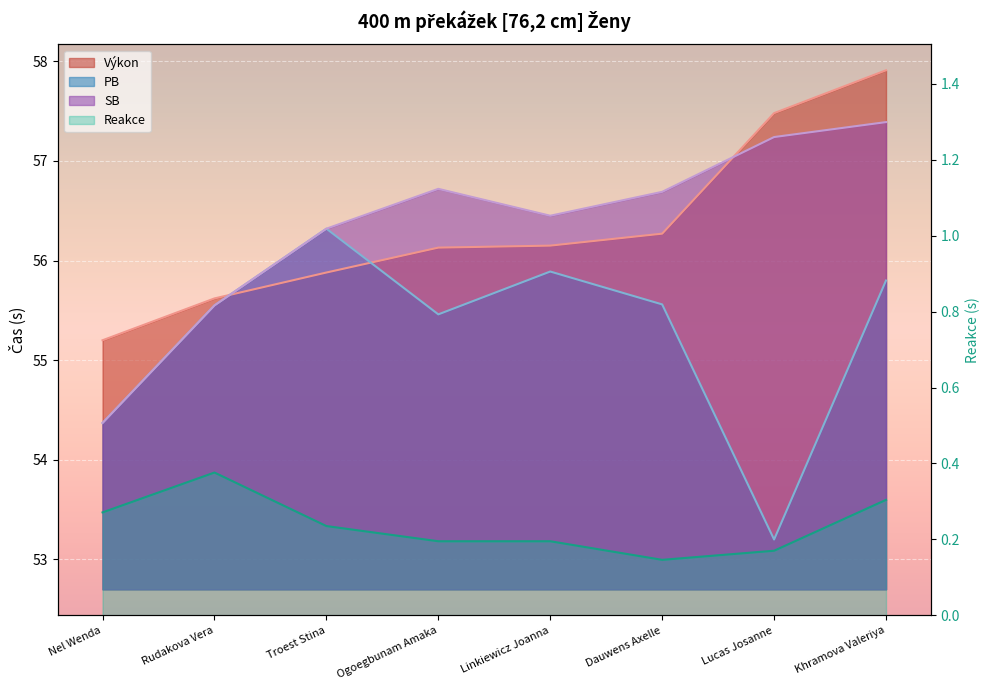

At which category is the sum across all series the highest?

Khramova Valeriya